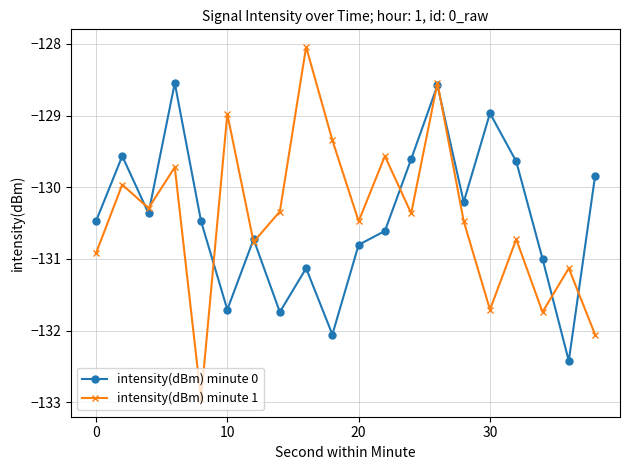

Which series has the widest spread of values?

intensity(dBm) minute 1